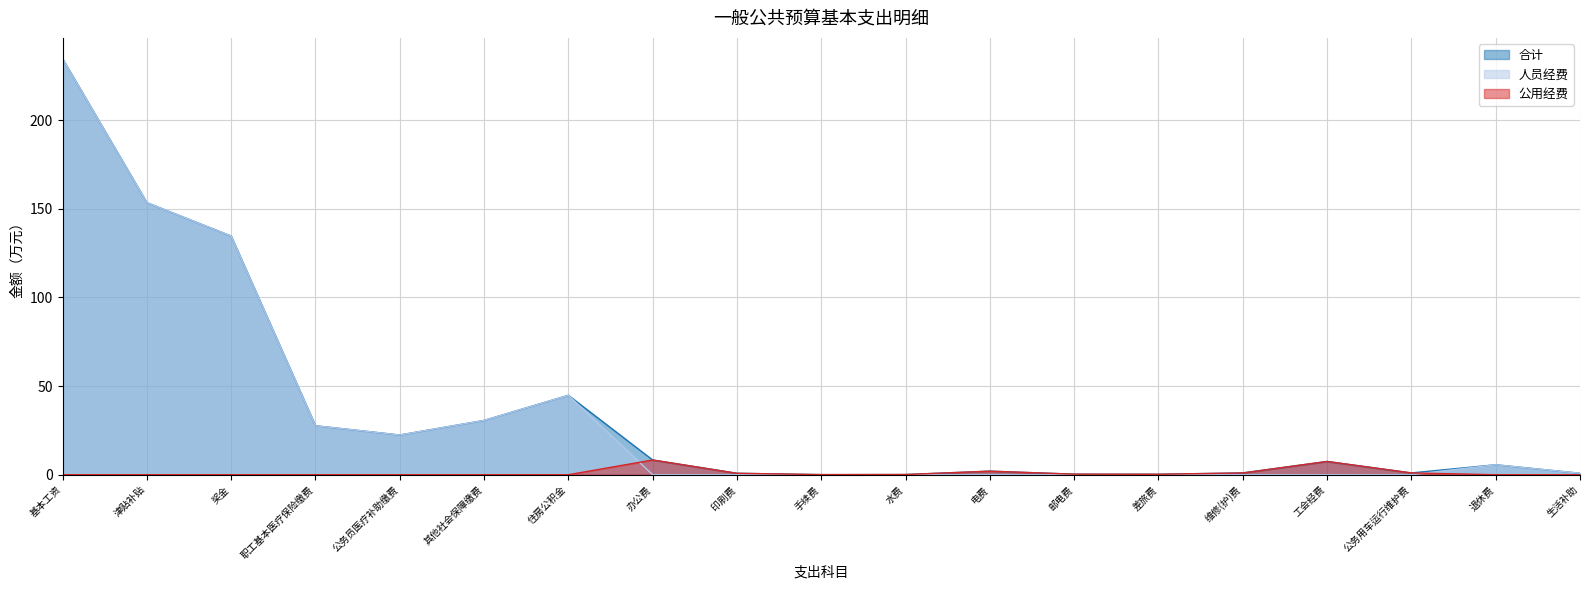

True or false: 合计 and 人员经费 intersect in this chart.

False